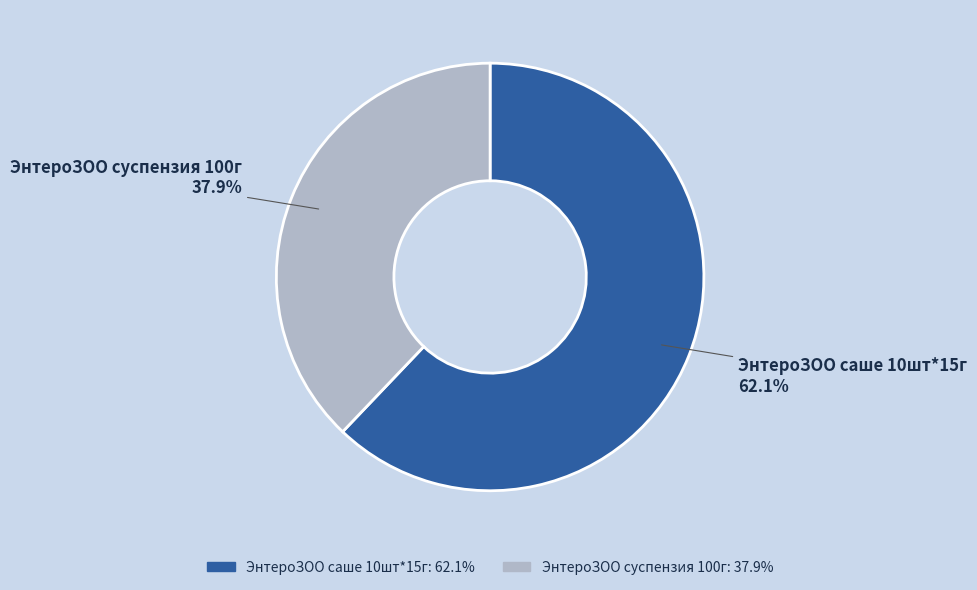

Is there a majority slice in this chart?

Yes